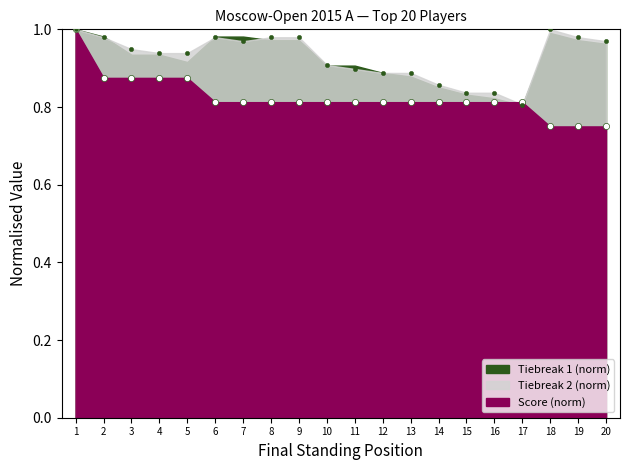

Which has a higher value, 13 or 1?

1